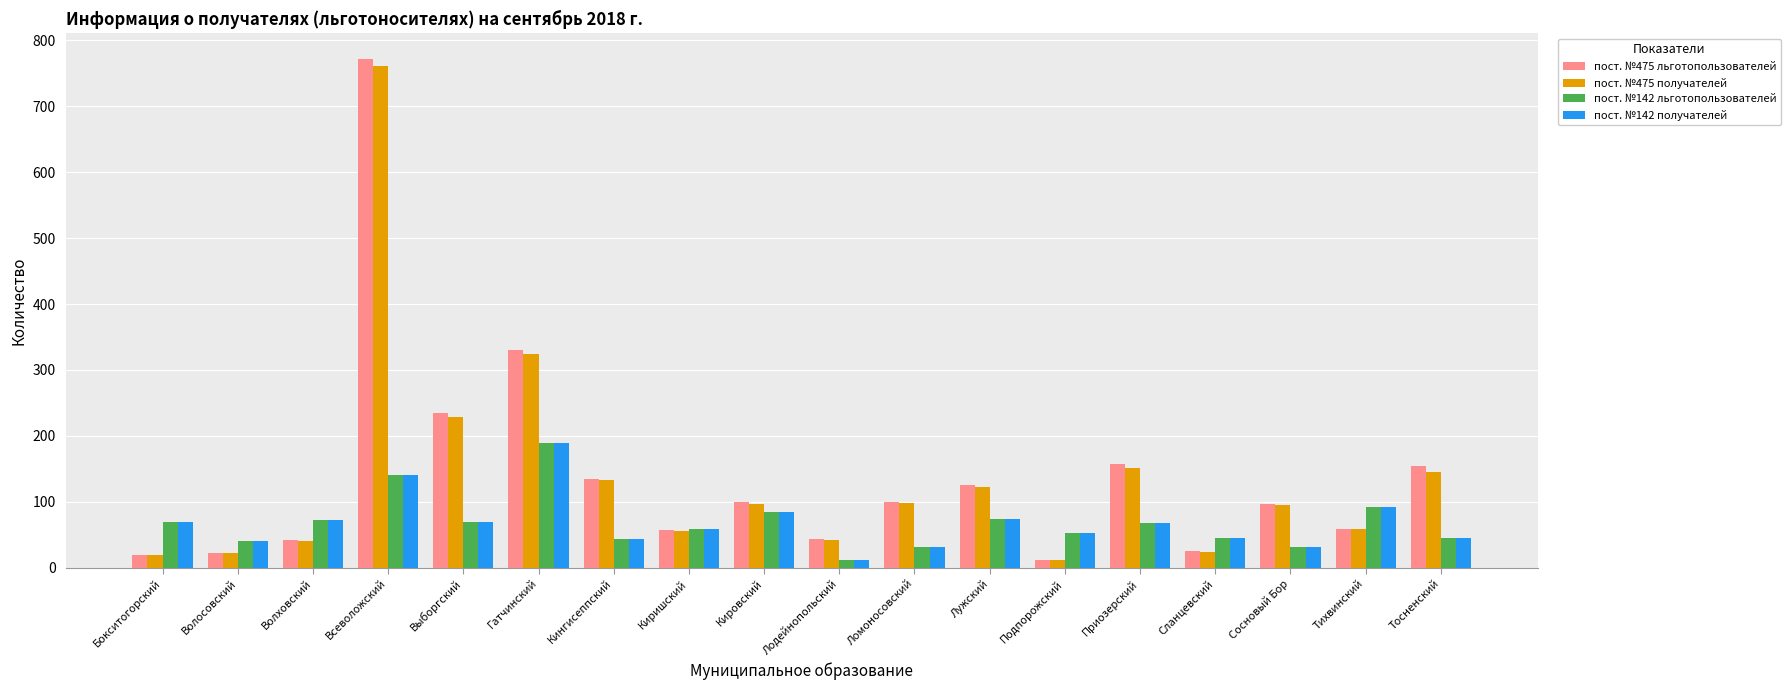

The value of пост. №475 льготопользователей at Подпорожский is 12. True or false?

True